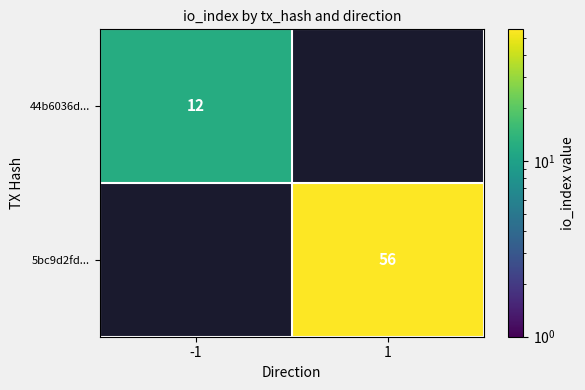

Between 1 and -1, which is larger?

-1